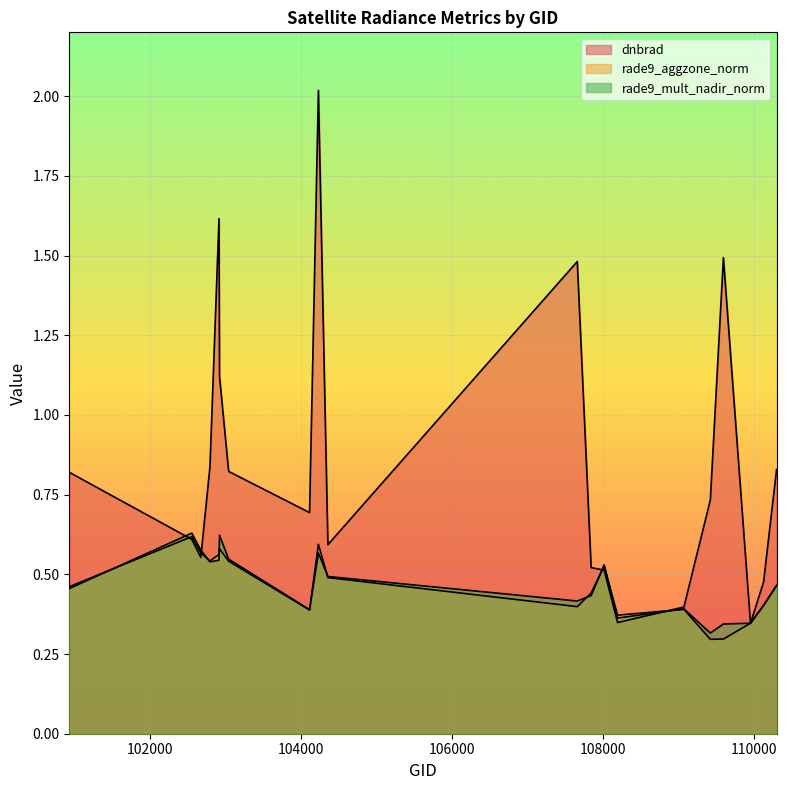

How many intersections are there between rade9_mult_nadir_norm and dnbrad?

6